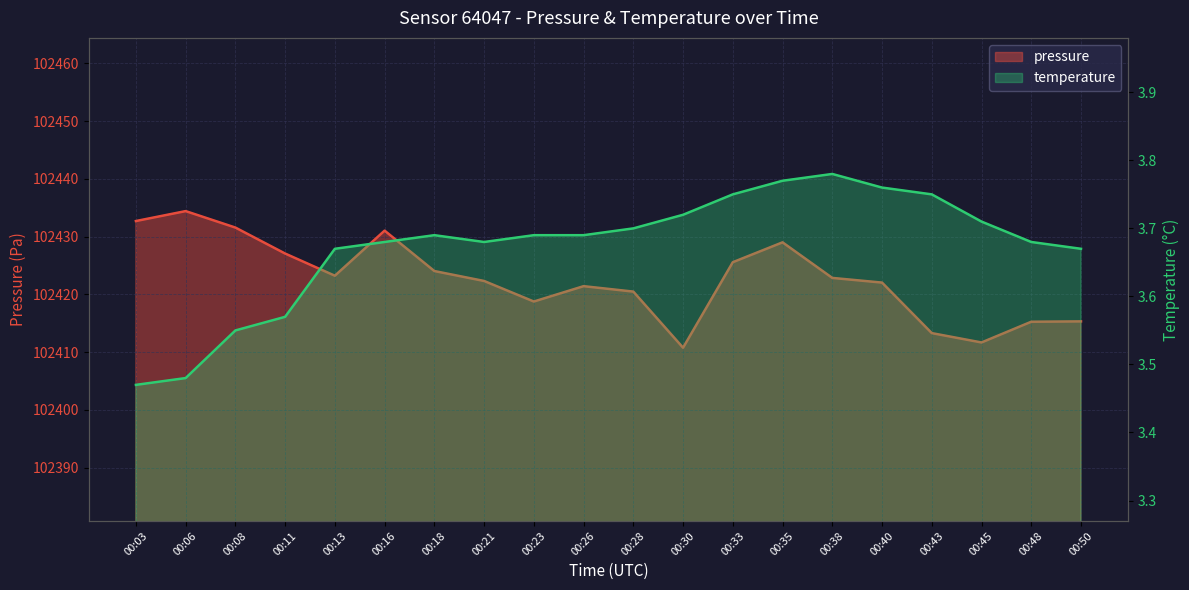

Which series has the largest total across all categories?

pressure